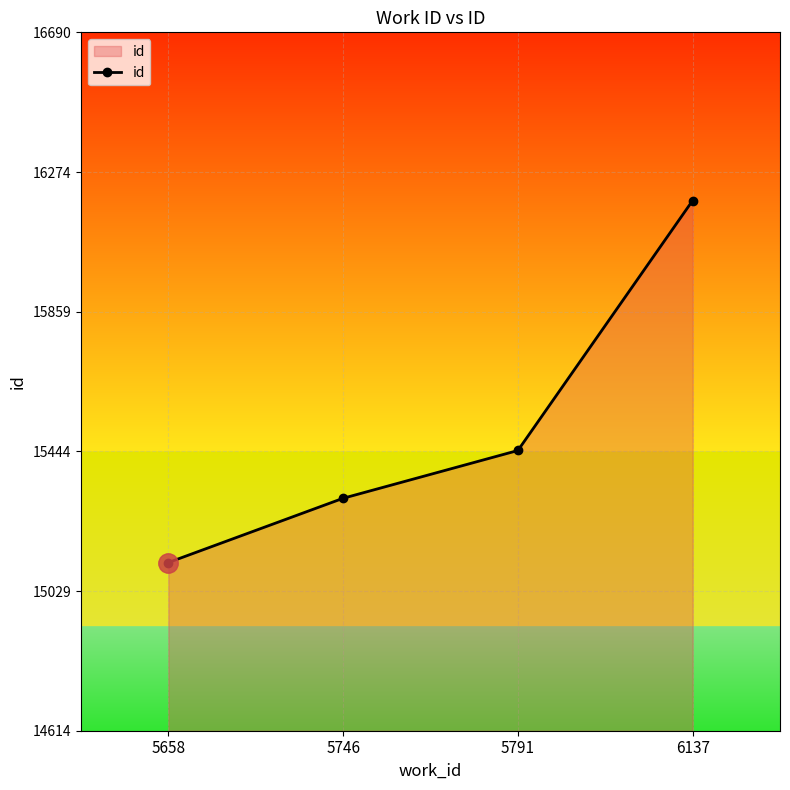

List the labels in order of value, smallest first.

5658, 5746, 5791, 6137